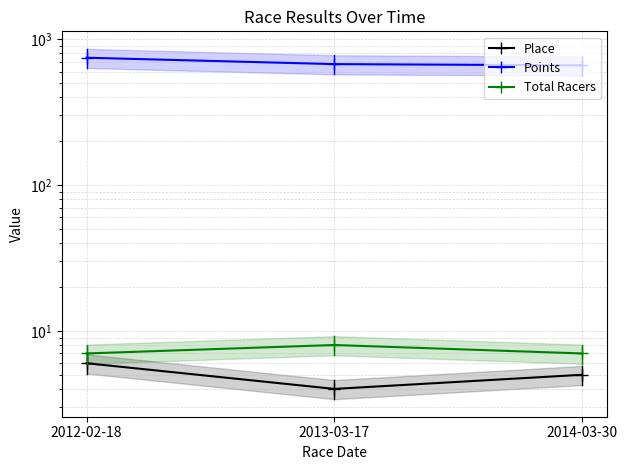

At how many categories does at least one series exceed 119?

3